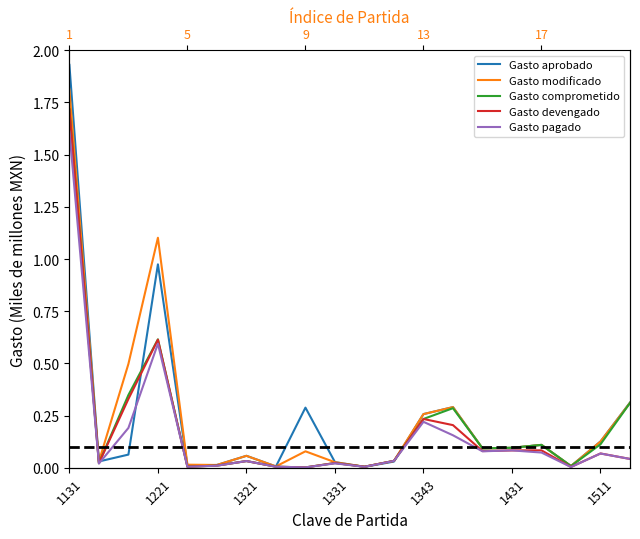

Is this an area chart (filled region under the line)?

No